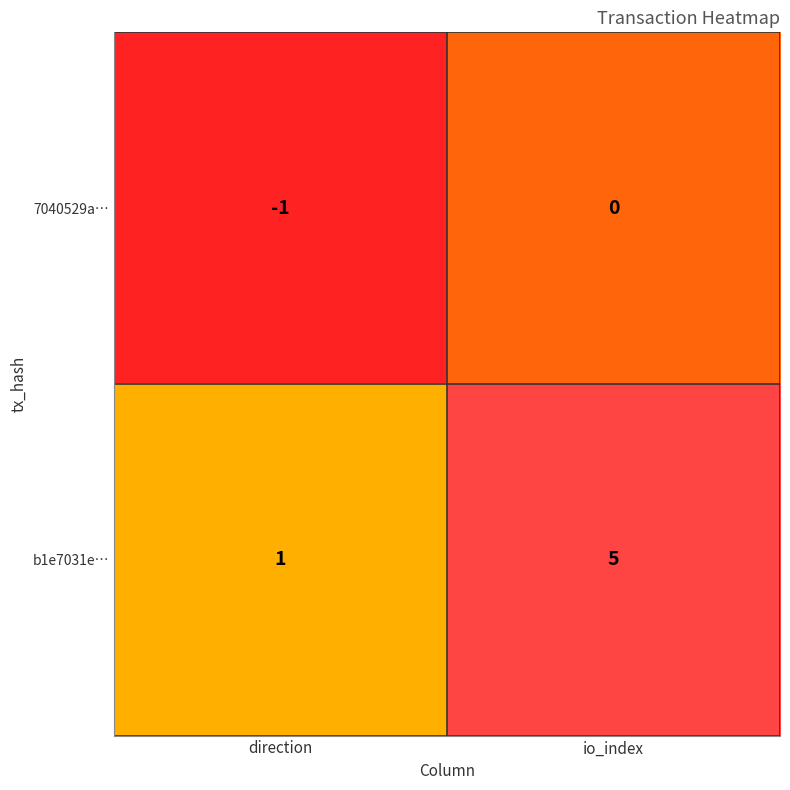

How many series are shown in this chart?

2